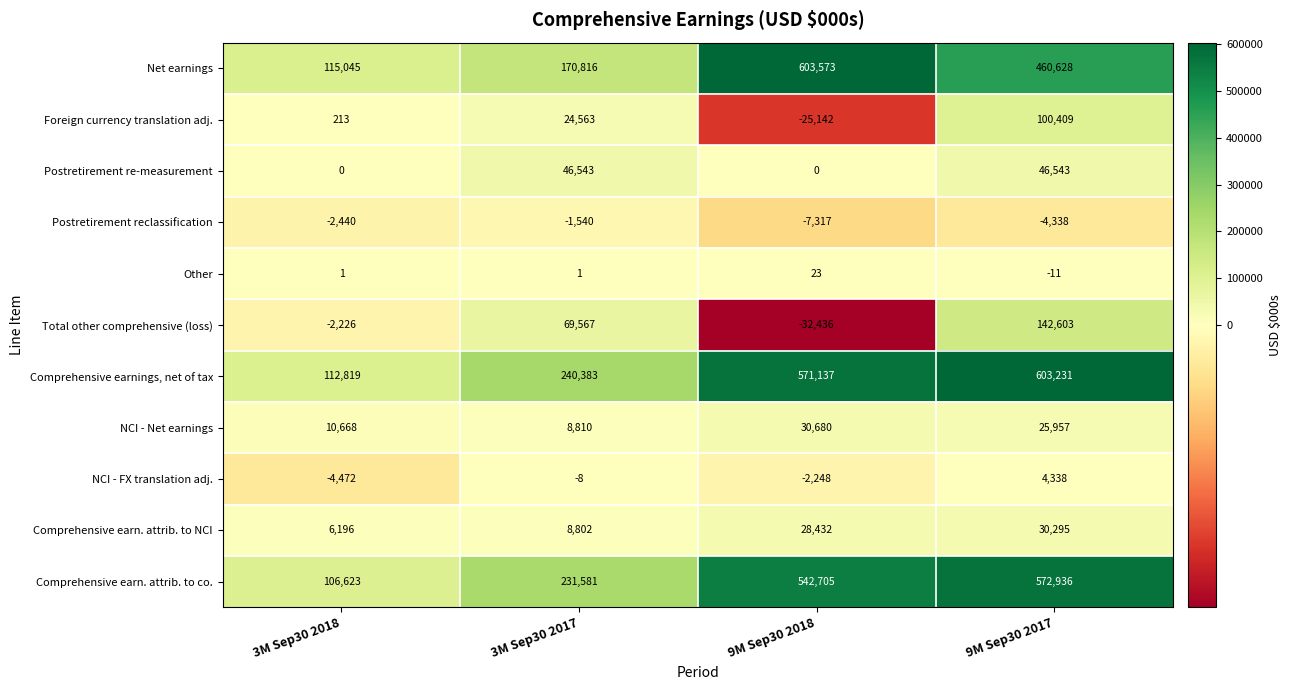

Which series changed the most between 9M Sep30 2018 and 9M Sep30 2017?

Total other comprehensive (loss)